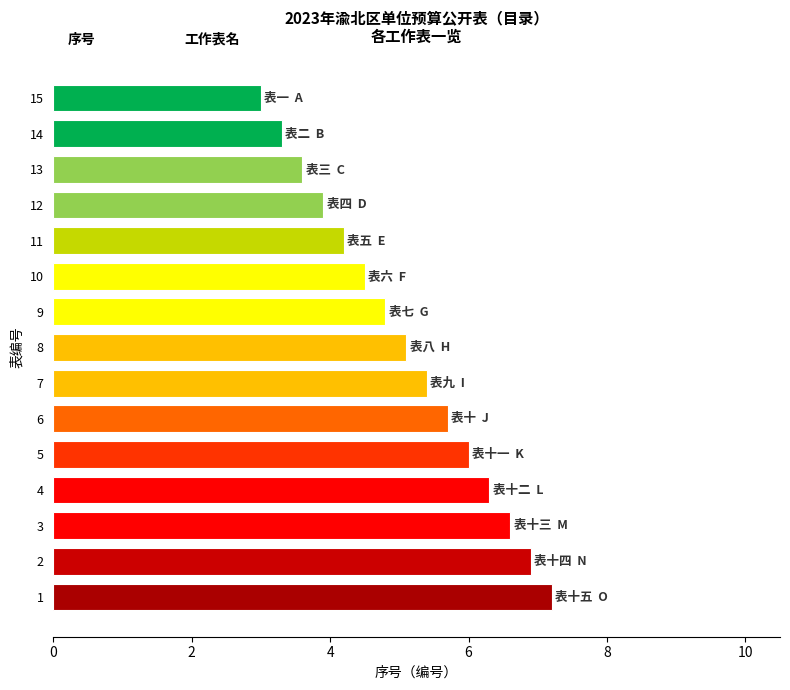

What is the label of the 2nd bar from the left?

表二